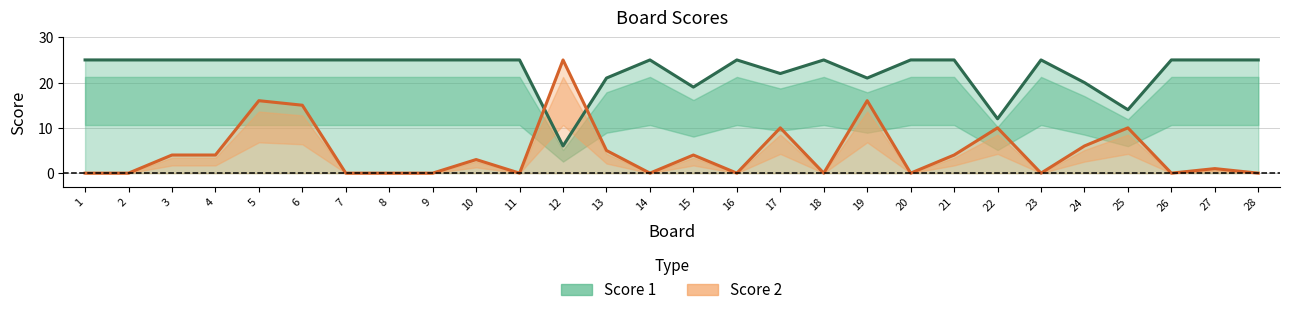

How many interior local peaks does the Score 1 series have?

4